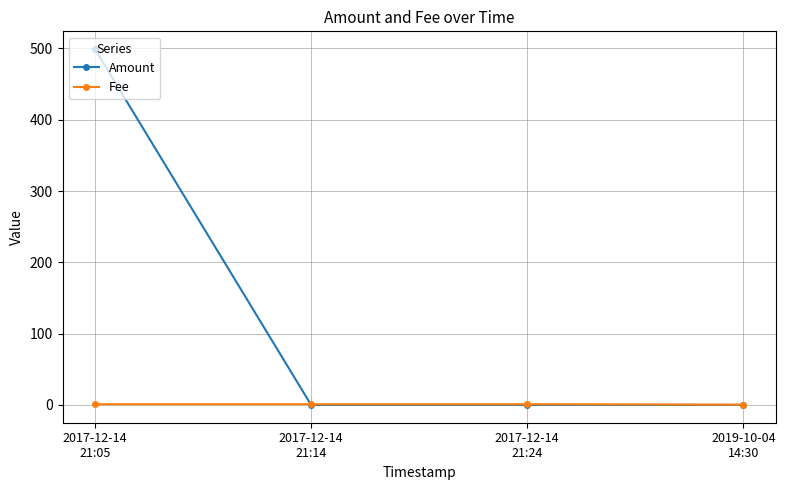

True or false: Fee has more than 1 interior local peaks.

False